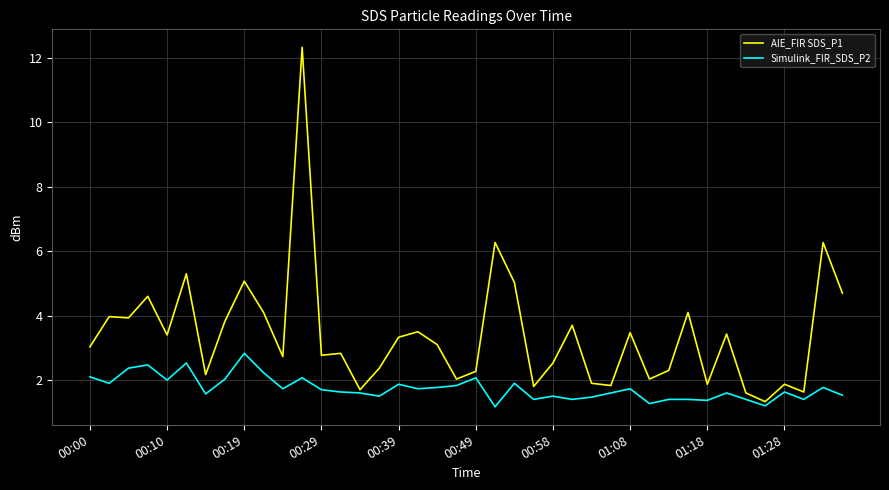

What is the smallest value displayed?

1.2